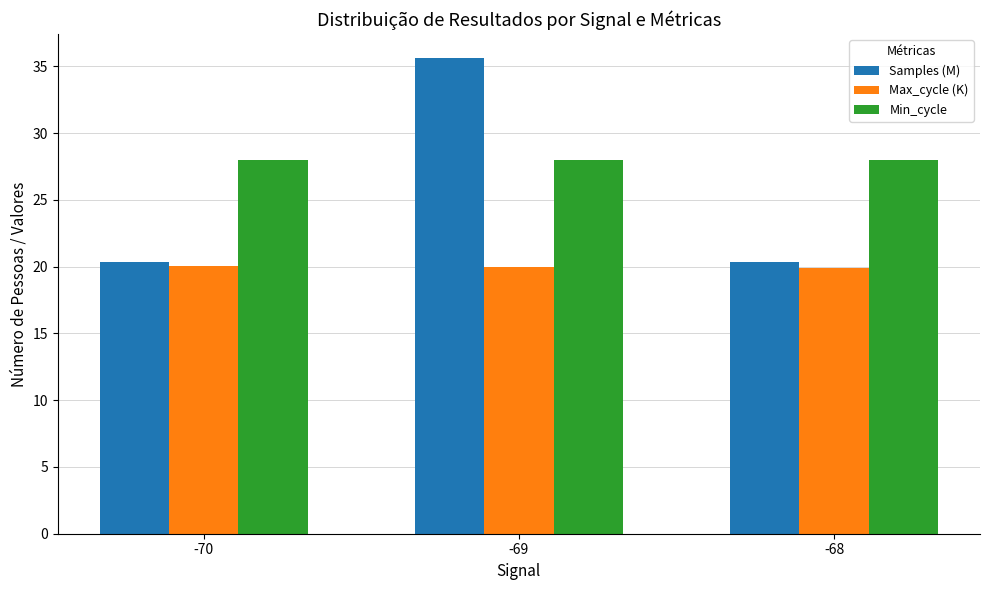

How many groups of bars are there?

3